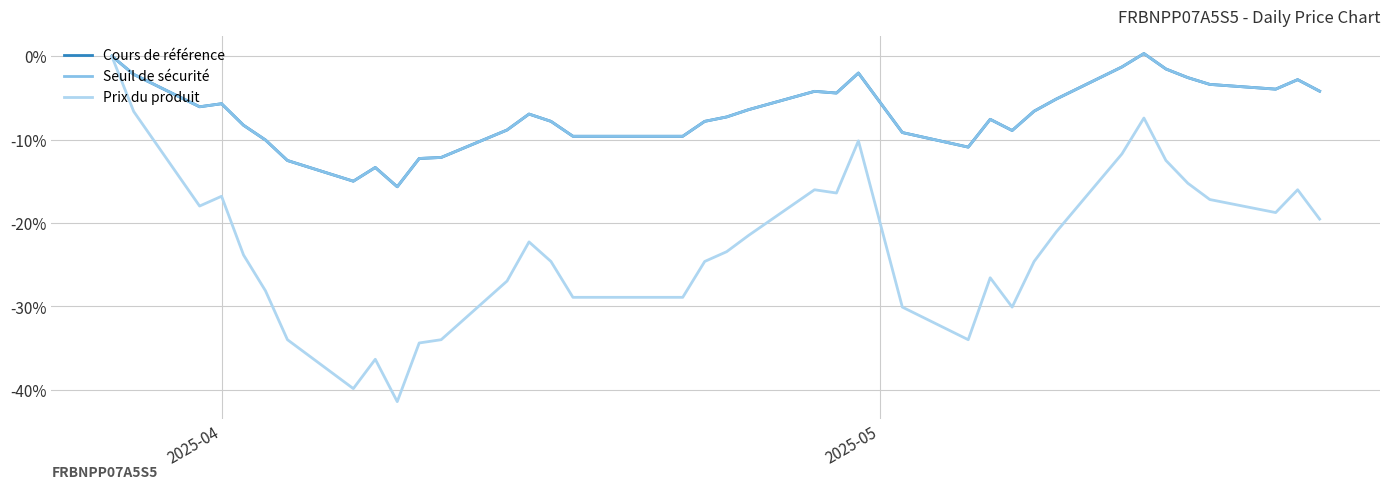

What are all the series names shown in the legend?

Cours de référence, Seuil de sécurité, Prix du produit